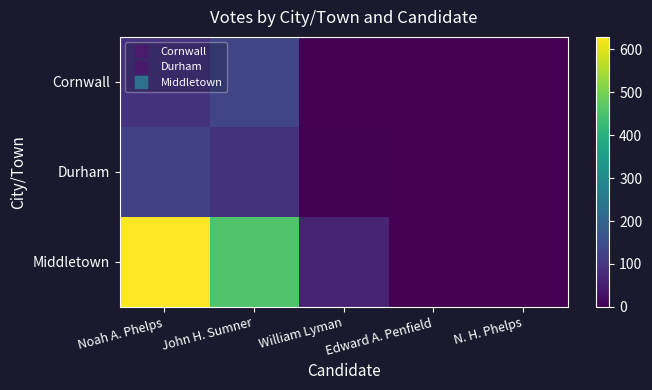

Which series has the largest total across all categories?

Middletown